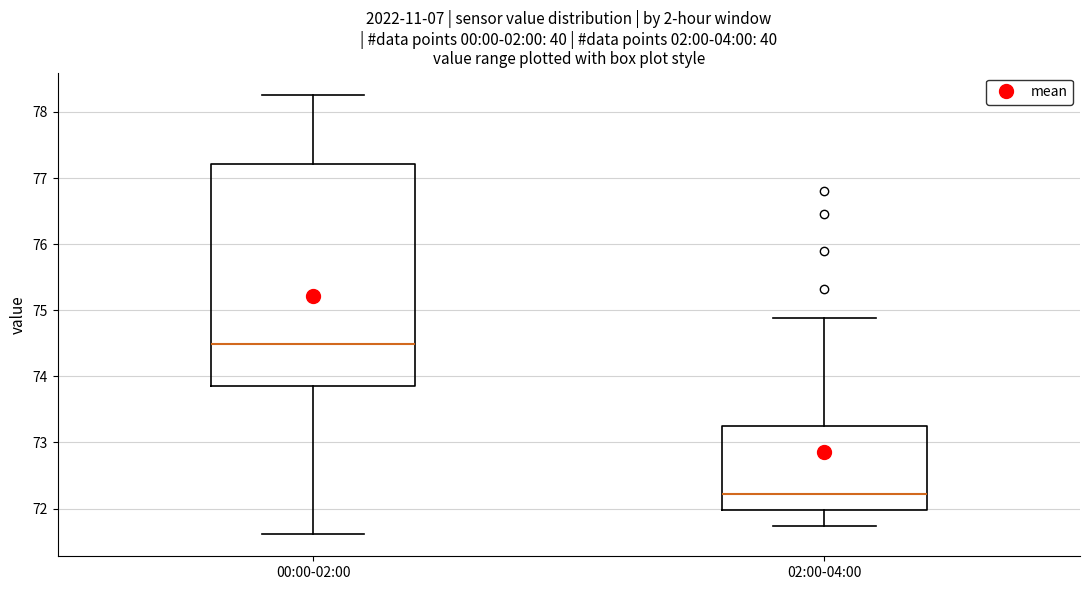

Which box has the highest median line?

00:00-02:00